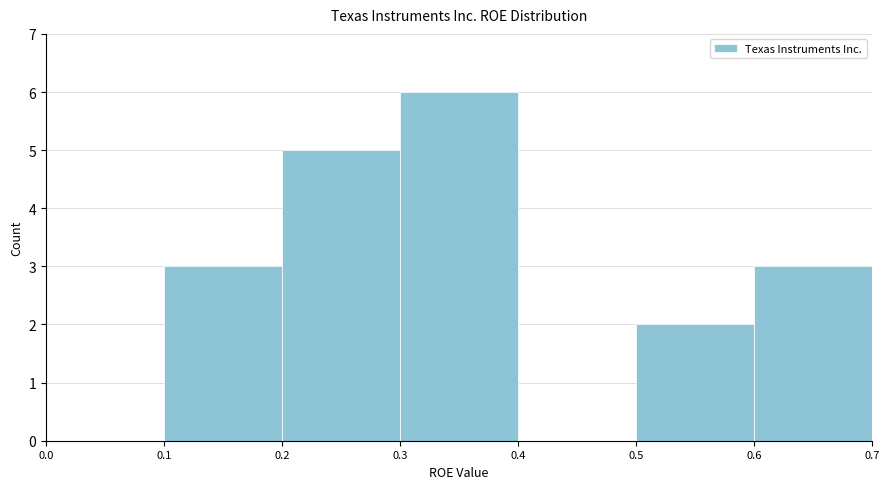

Reading left to right, transcribe this chart: for each bar, give the range it covers on the x-axis and its height. The values are not printed on the chart, so give them approximately, as read against the axis.

0.0 to 0.1: 0
0.1 to 0.2: 3
0.2 to 0.3: 5
0.3 to 0.4: 6
0.4 to 0.5: 0
0.5 to 0.6: 2
0.6 to 0.7: 3